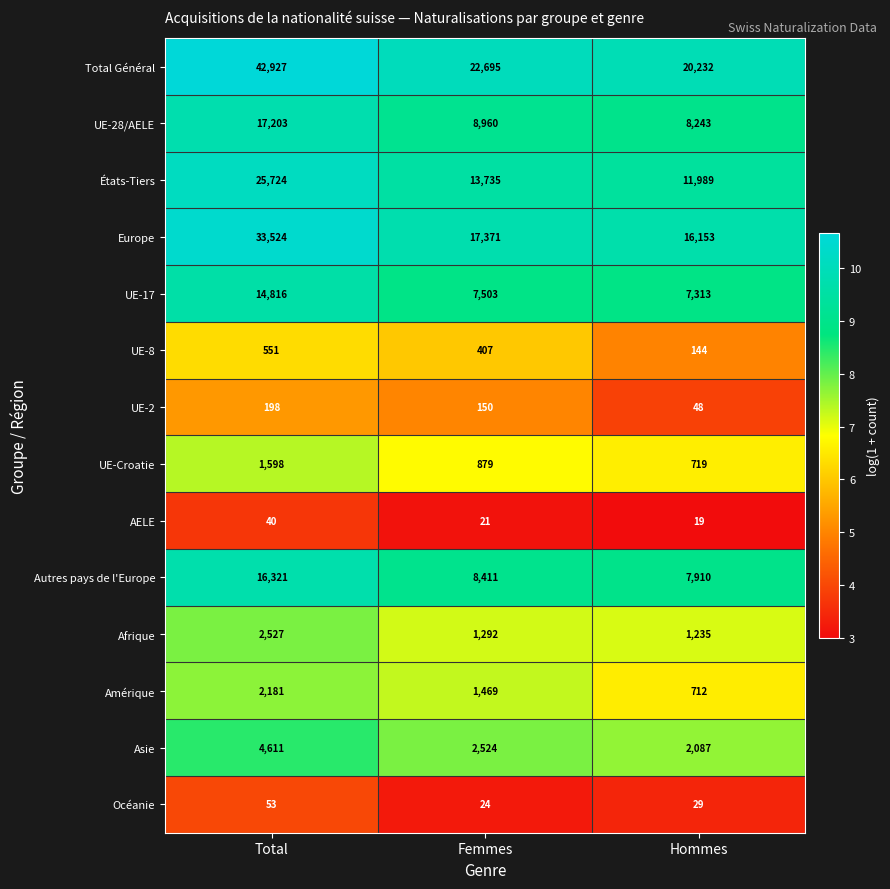

What is the spread (max minus min) of values at Hommes?

20213